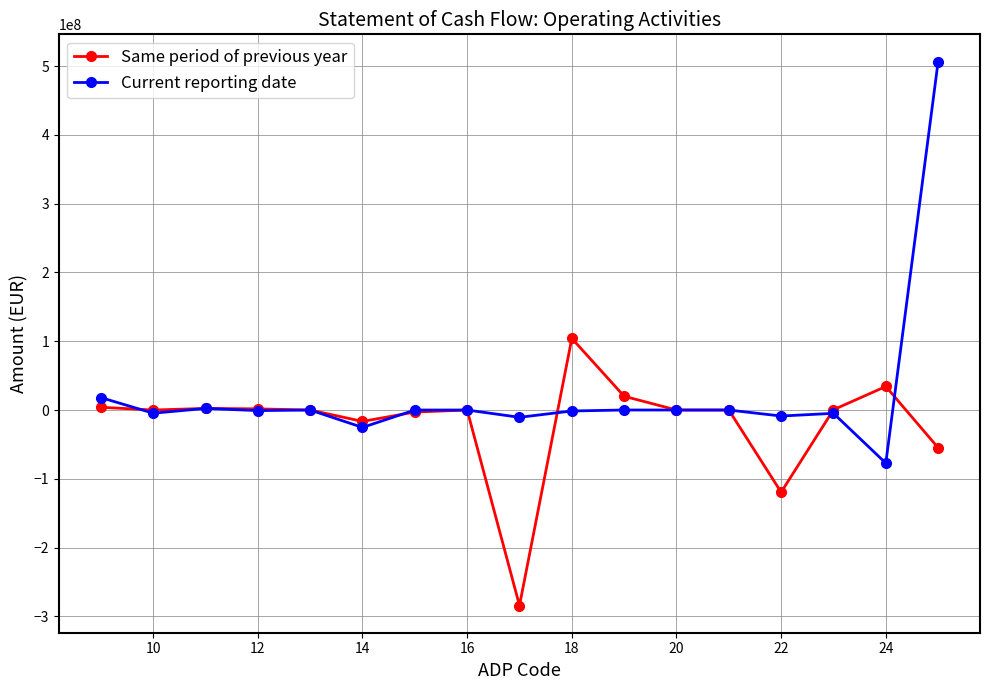

What are all the series names shown in the legend?

Same period of previous year, Current reporting date